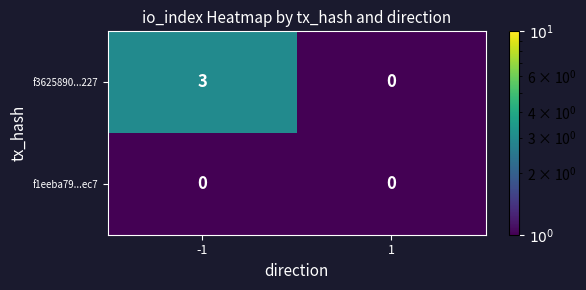

The value of f3625890...227 at 1 is 0. True or false?

True